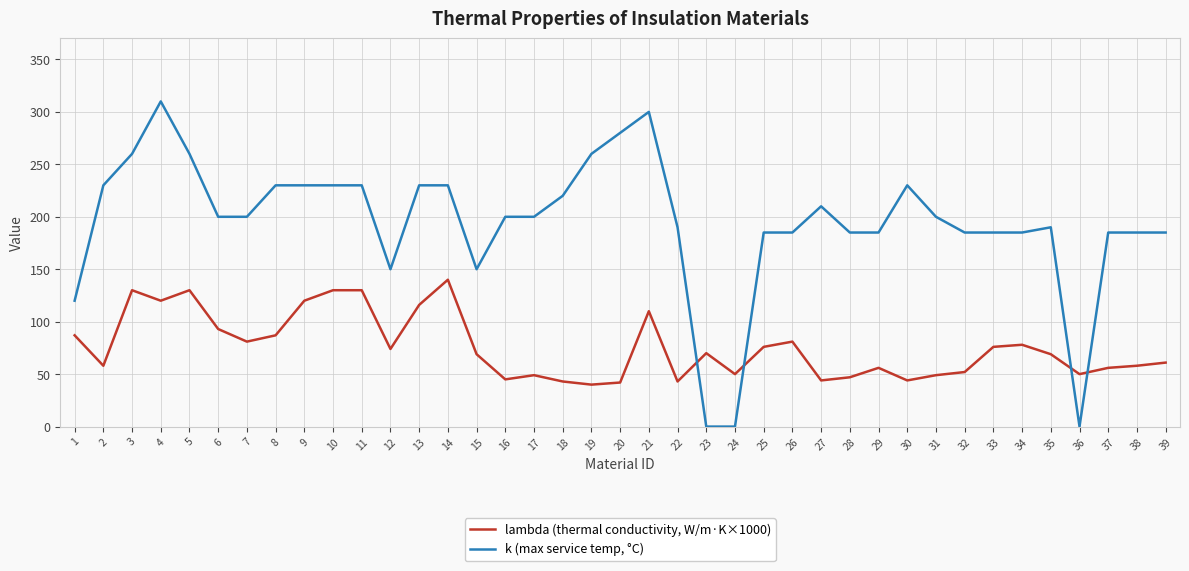

The k (max service temp, °C) series shows 311 at 22. True or false?

False